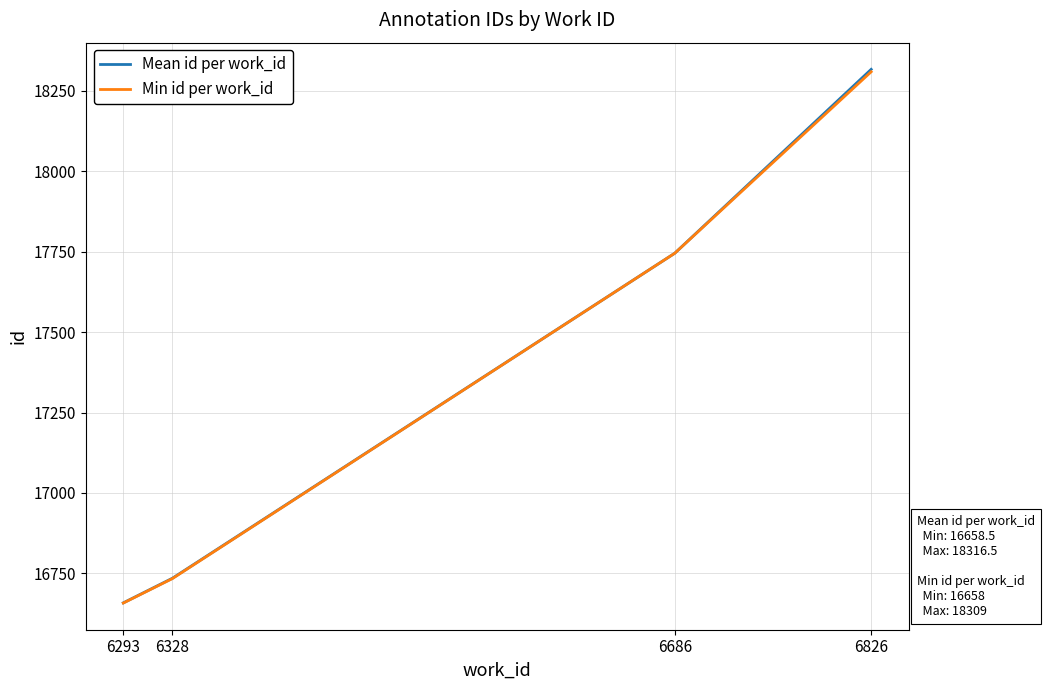

Between 6328 and 6686, which series saw the biggest shift?

Min id per work_id